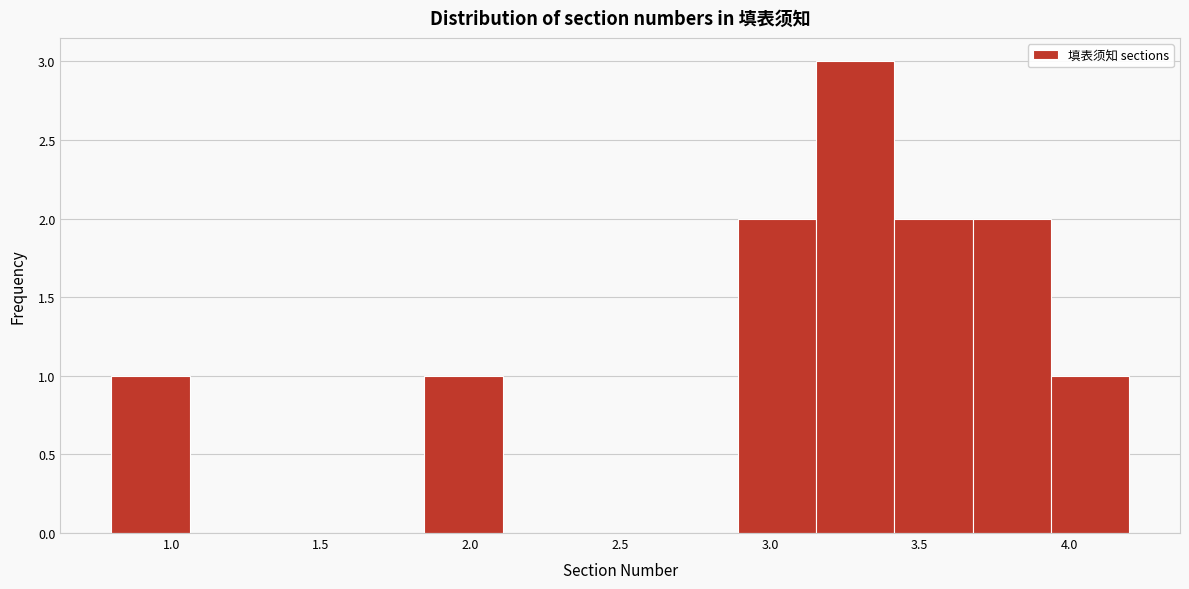

Reading left to right, list every bar in this chart as the range it spans on the x-axis followed by its height. Neither the bar edges nor the heights are printed on the chart, so give them approximately, as read against the axes.

0.80 to 1.05: 1
1.05 to 1.30: 0
1.30 to 1.60: 0
1.60 to 1.85: 0
1.85 to 2.10: 1
2.10 to 2.35: 0
2.35 to 2.65: 0
2.65 to 2.90: 0
2.90 to 3.15: 2
3.15 to 3.40: 3
3.40 to 3.70: 2
3.70 to 3.95: 2
3.95 to 4.20: 1